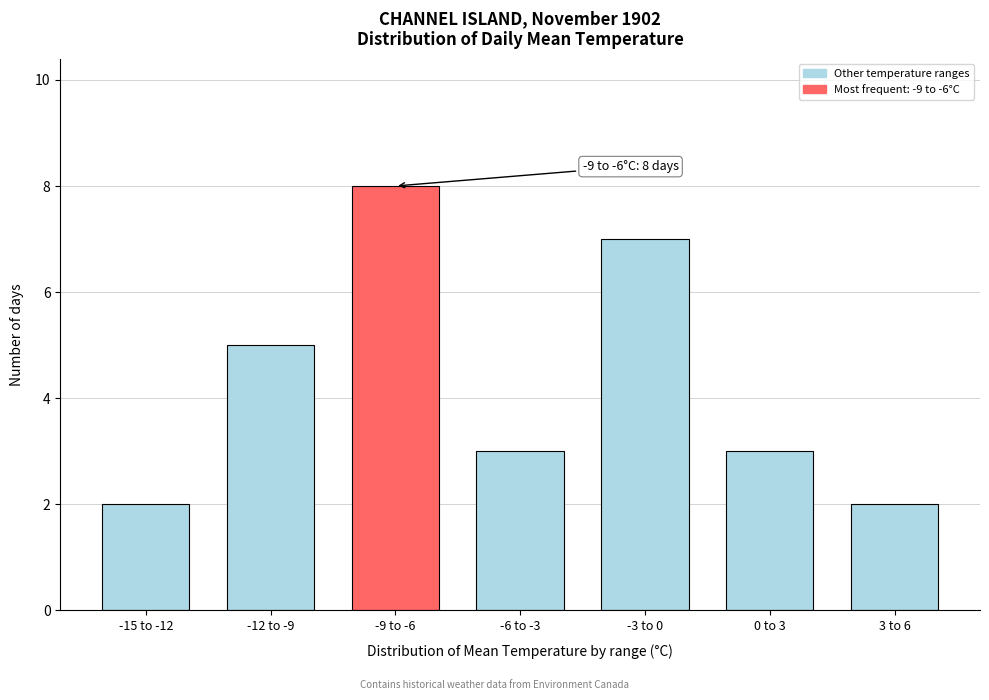

Reading right to left, transcribe all the data shown in this chart.

2	3	7	3	8	5	2